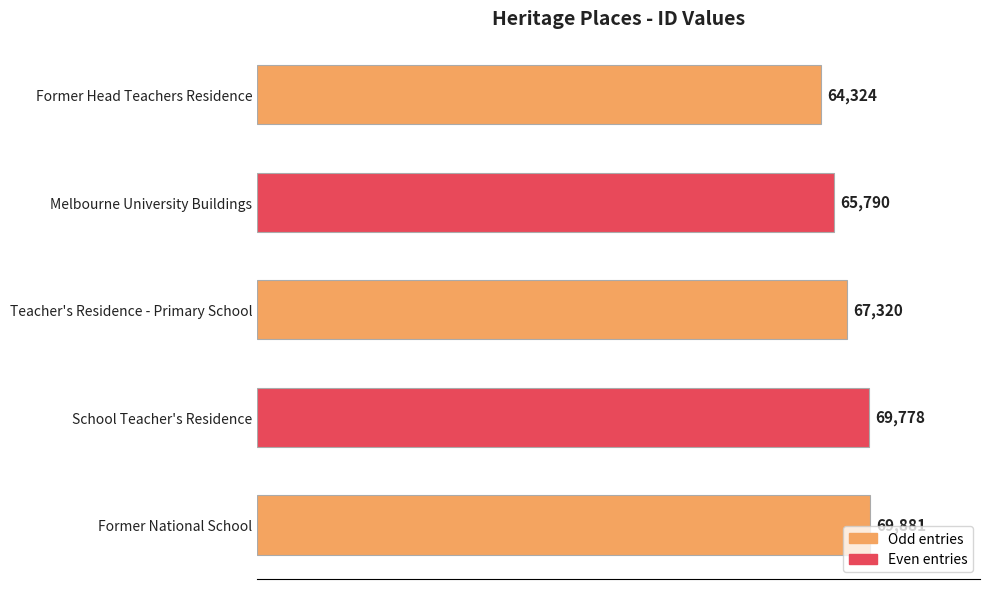

Rank the categories by value from lowest to highest.

Former Head Teachers Residence, Melbourne University Buildings, Teacher's Residence - Primary School, School Teacher's Residence, Former National School